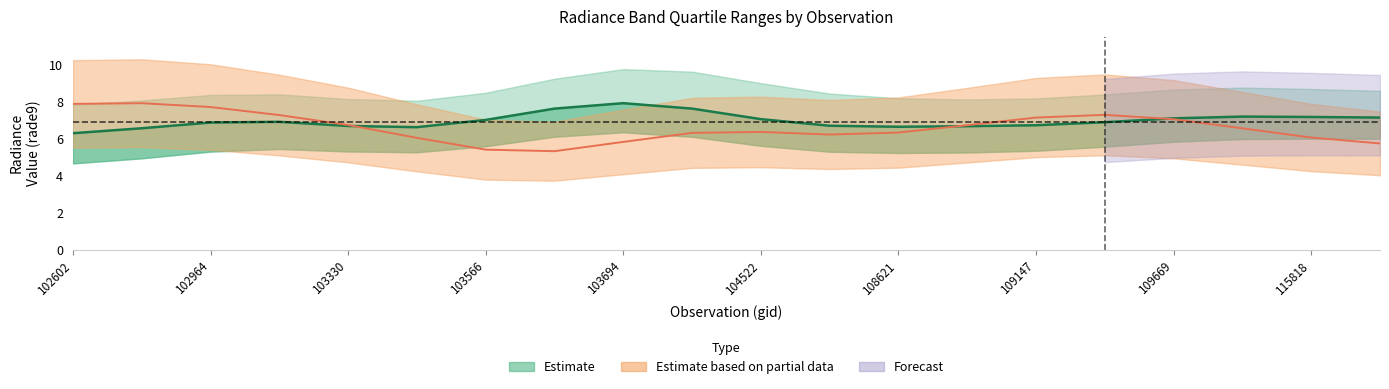

True or false: rade9_bin_1q and rade9_bin_3q intersect in this chart.

False